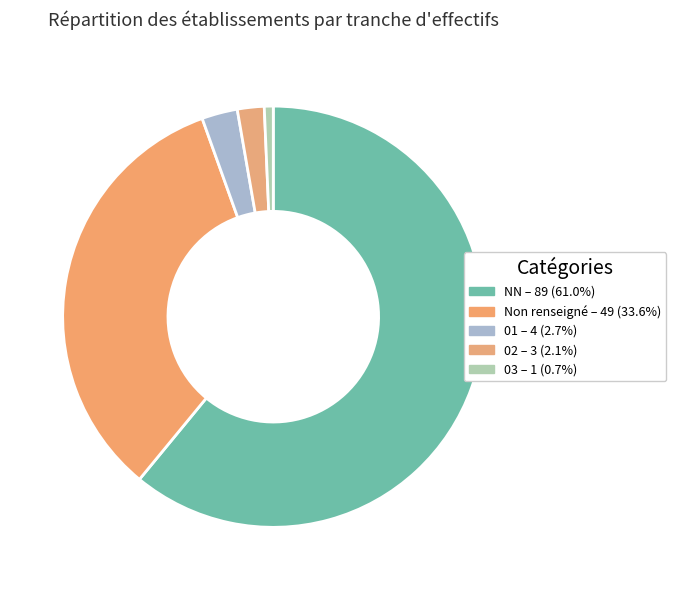

How many slices are in this pie chart?

5